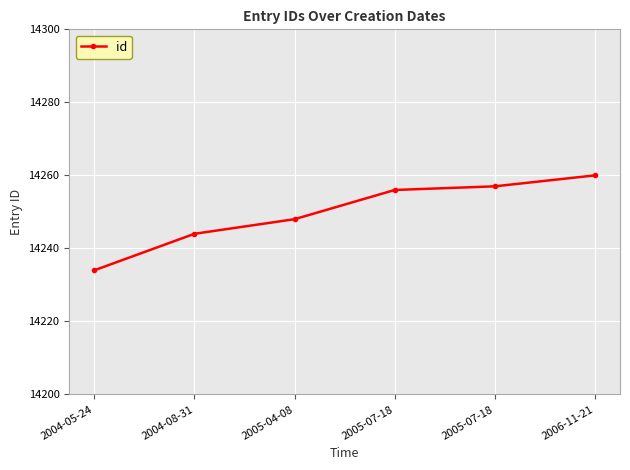

Count the number of data series in this chart.

1